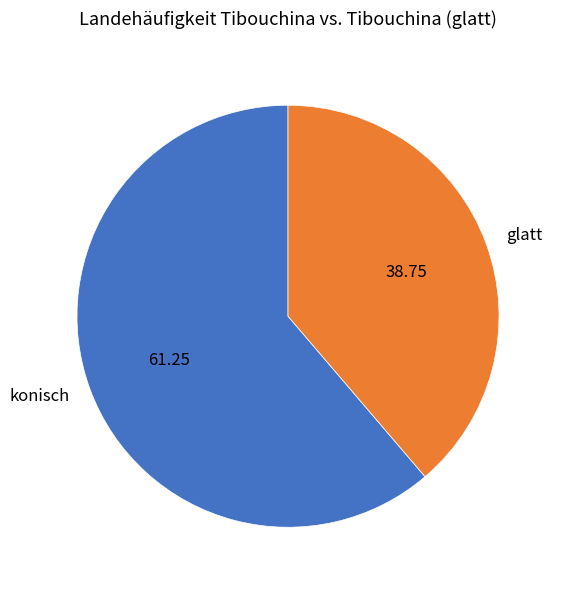

What is the largest slice in the pie chart?

konisch